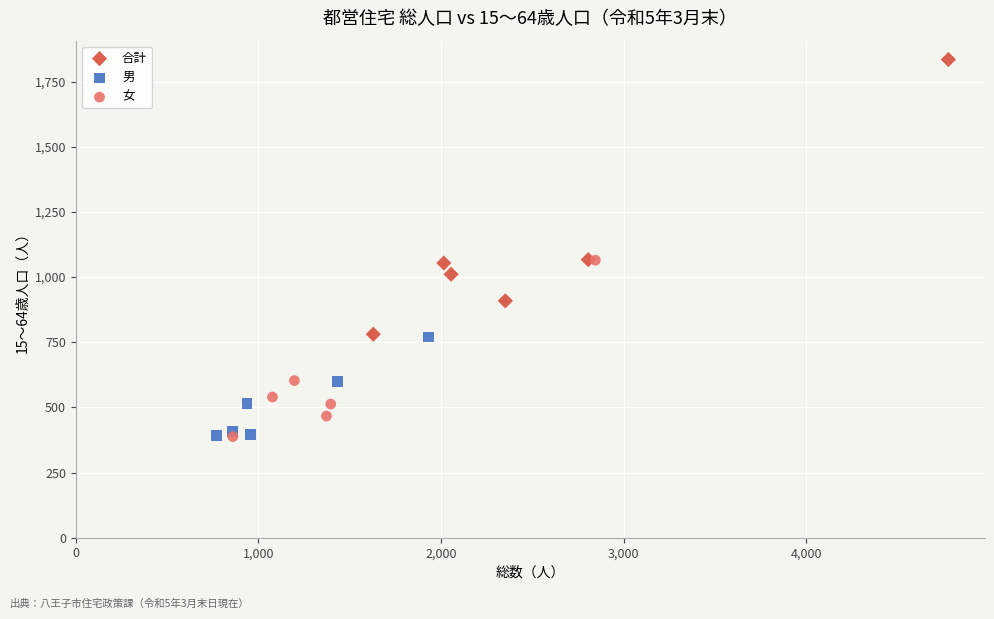

Which series contains the highest Y value?

合計